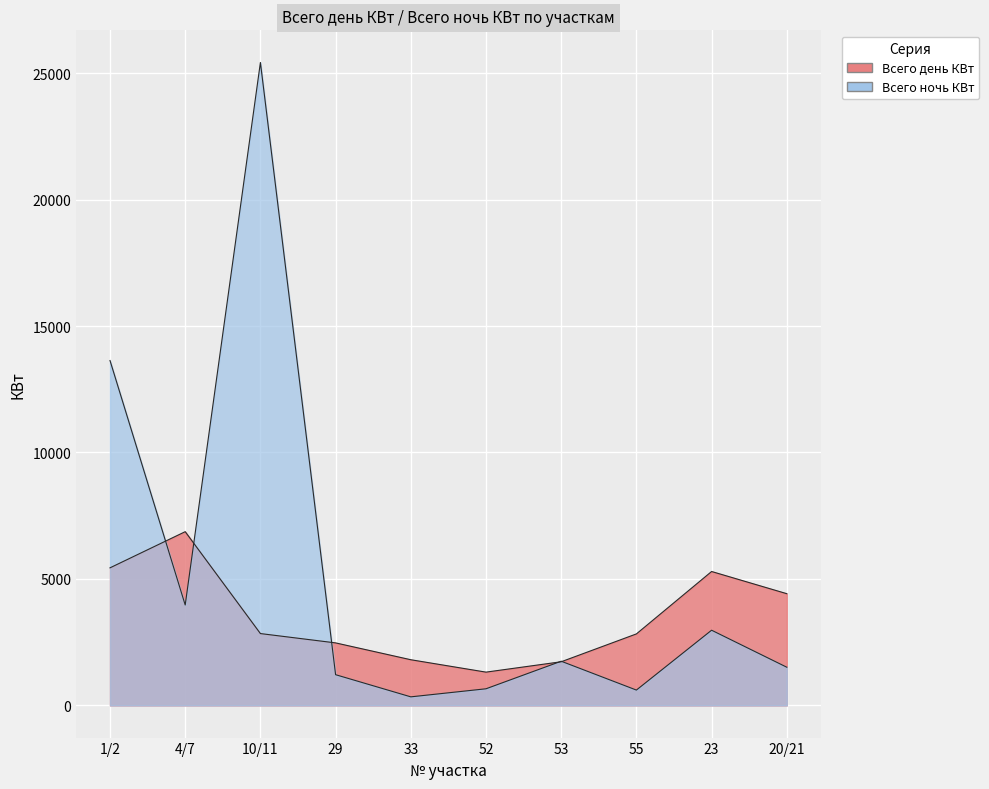

At which label does Всего ночь КВт first exceed 1747?

1/2